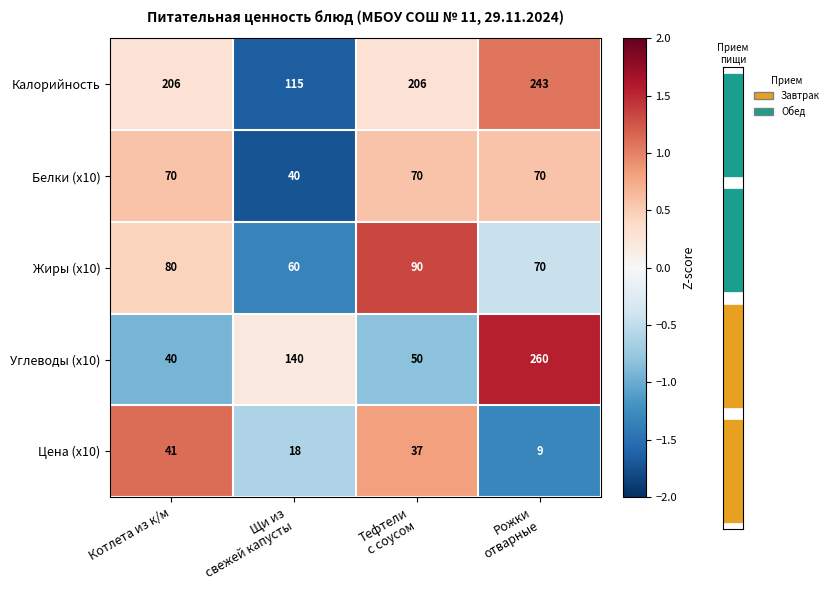

Reading left to right, transcribe all the data shown in this chart.

Калорийность: Котлета из к/м=206.0	Щи из
свежей капусты=115.0	Тефтели
с соусом=206.0	Рожки
отварные=243.0
Белки (x10): Котлета из к/м=70.0	Щи из
свежей капусты=40.0	Тефтели
с соусом=70.0	Рожки
отварные=70.0
Жиры (x10): Котлета из к/м=80.0	Щи из
свежей капусты=60.0	Тефтели
с соусом=90.0	Рожки
отварные=70.0
Углеводы (x10): Котлета из к/м=40.0	Щи из
свежей капусты=140.0	Тефтели
с соусом=50.0	Рожки
отварные=260.0
Цена (x10): Котлета из к/м=41.0	Щи из
свежей капусты=18.0	Тефтели
с соусом=37.0	Рожки
отварные=9.0